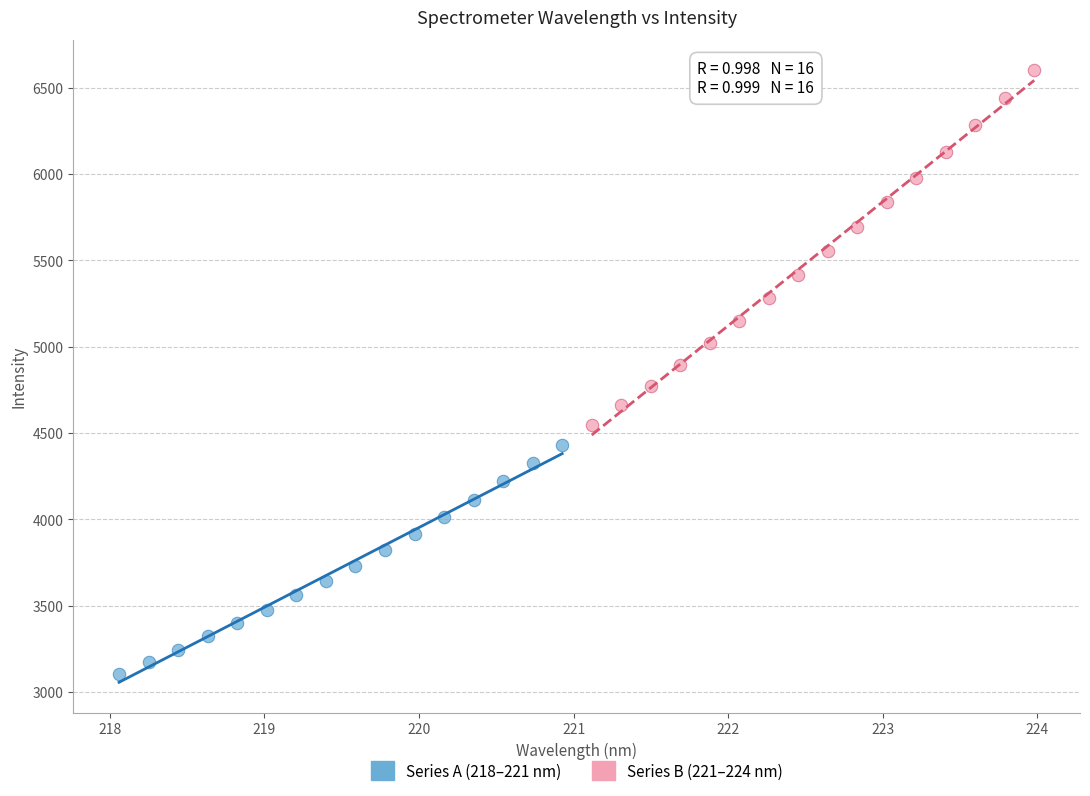

Which series reaches the minimum Y coordinate?

Series A (218–221 nm)